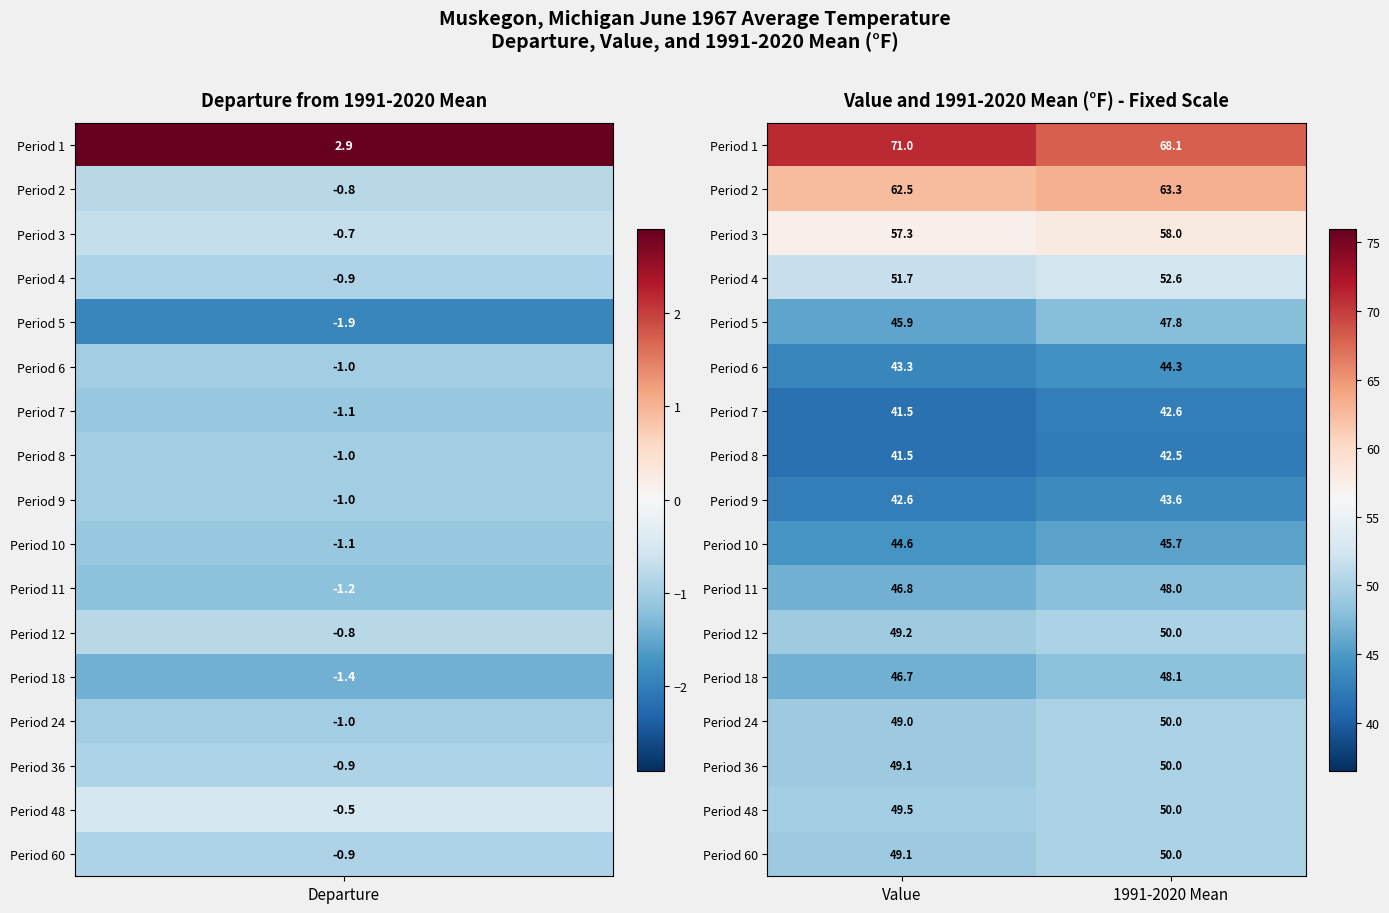

What is the spread (max minus min) of values at Value?

29.5